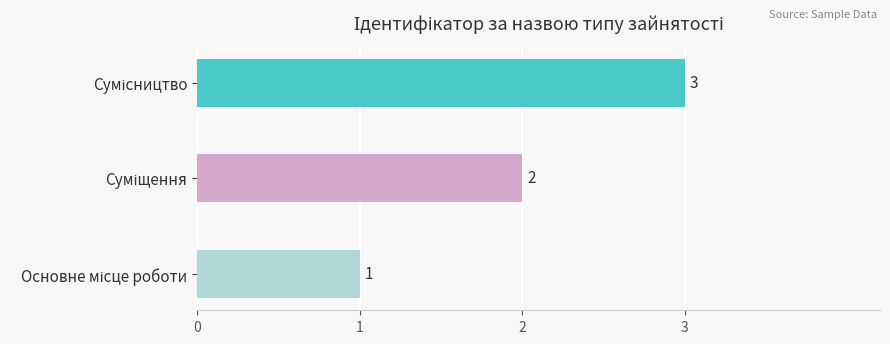

What is the difference between the maximum and minimum values?

2